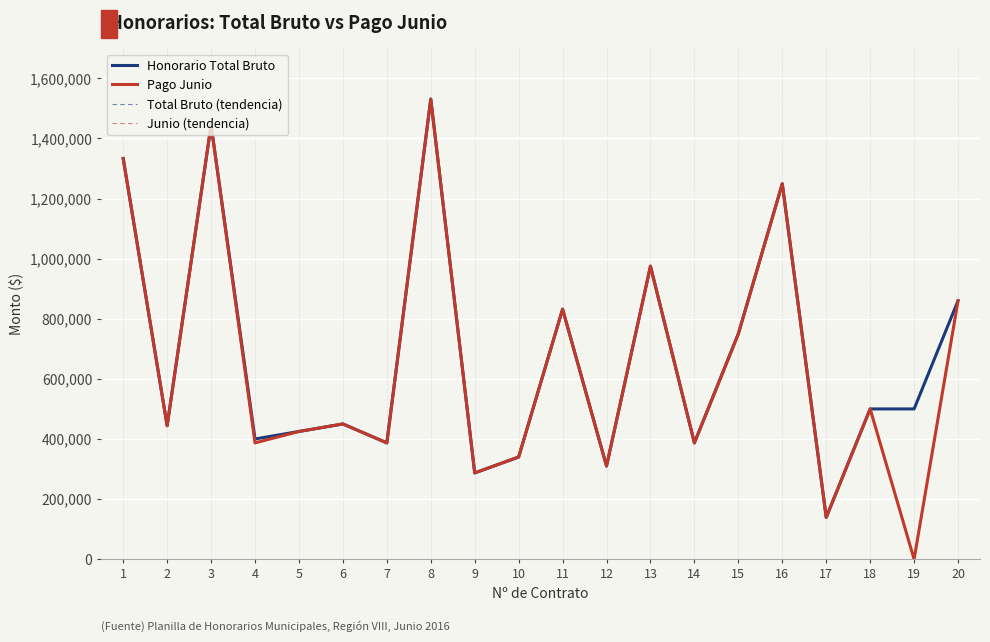

Which series has the largest total across all categories?

Honorario Total Bruto